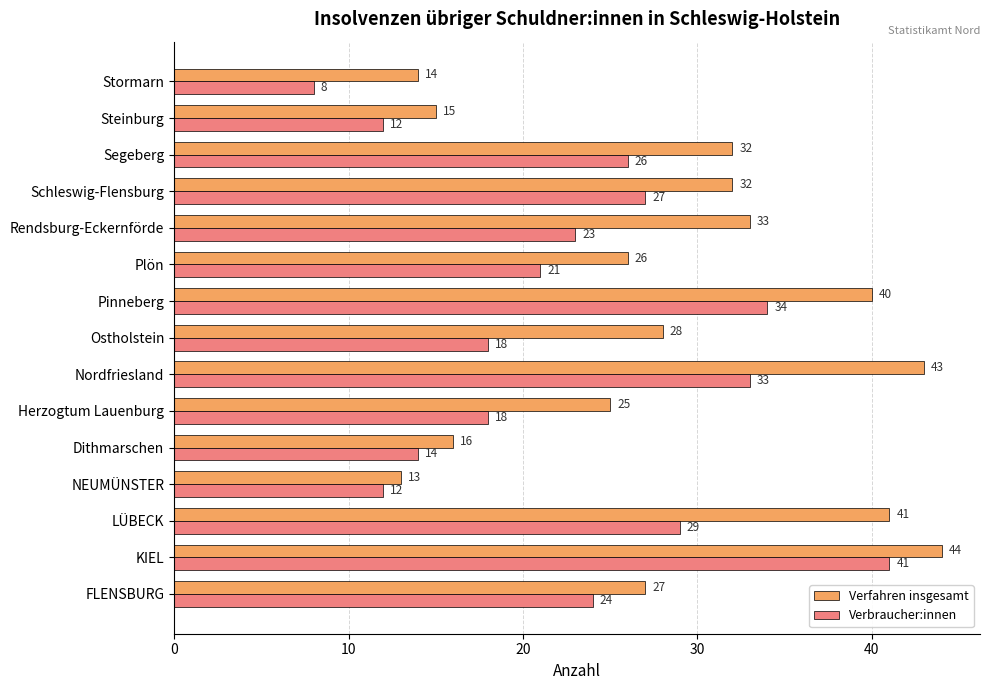

At which label is Verbraucher:innen closest to 24?

FLENSBURG